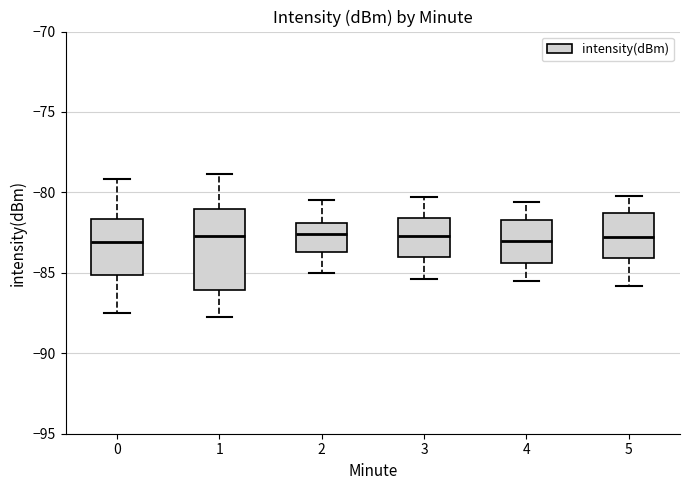

Reading left to right, transcribe this box plot: for each box, give where its median line is, the range the box spans, and where its two whiskers end, as read against the y-axis. The values are not printed on the chart, so give them approximately, as read against the axis.

0: median -83.0, box -85.0 to -81.5, whiskers -87.5 to -79.0
1: median -82.5, box -86.0 to -81.0, whiskers -87.5 to -79.0
2: median -82.5, box -83.5 to -82.0, whiskers -85.0 to -80.5
3: median -82.5, box -84.0 to -81.5, whiskers -85.5 to -80.5
4: median -83.0, box -84.5 to -81.5, whiskers -85.5 to -80.5
5: median -83.0, box -84.0 to -81.5, whiskers -86.0 to -80.0